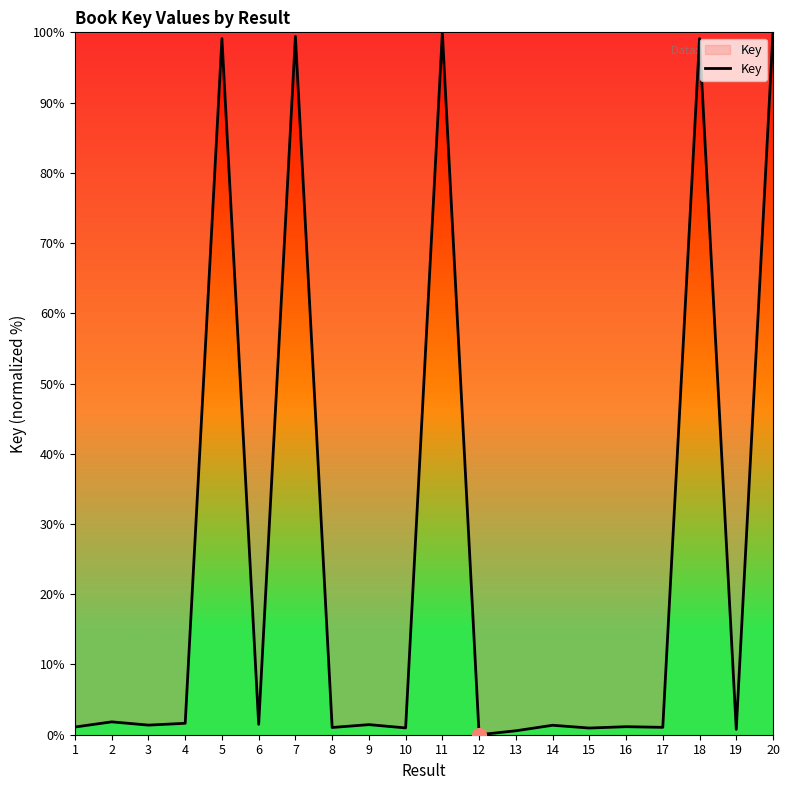

What is the greatest value displayed?

100.0